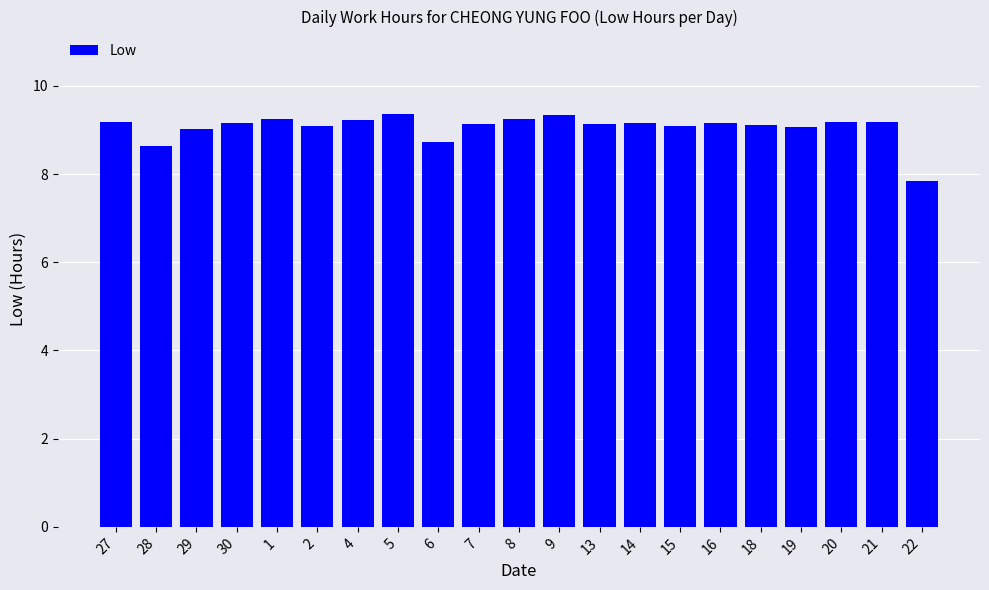

What is the sum of all values?

190.3